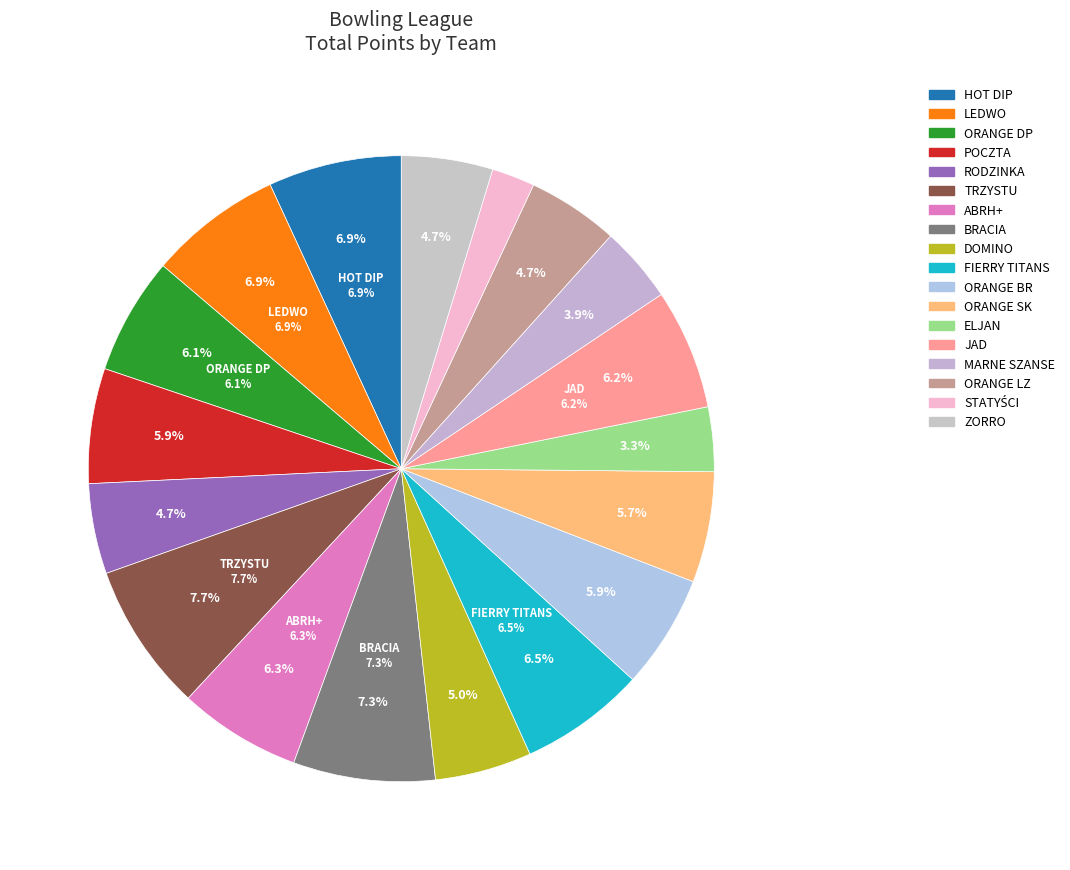

How many segments does this pie chart have?

18